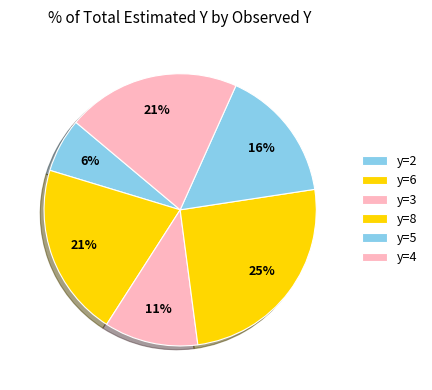

What percentage is the y=8 slice, to the nearest percent?

25%